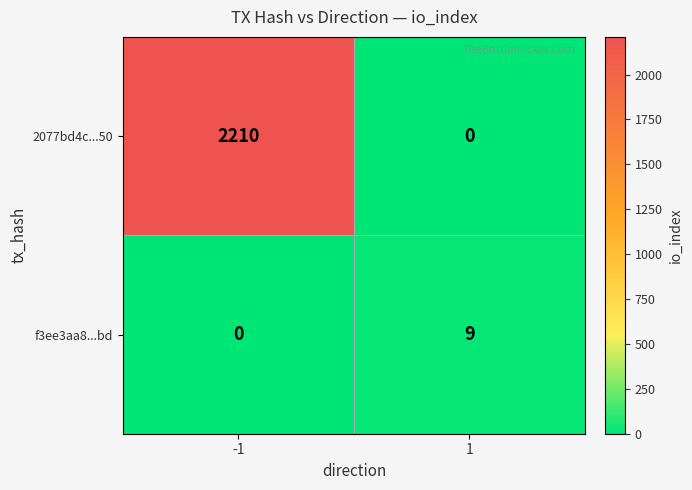

What is the maximum value shown in the chart?

2210